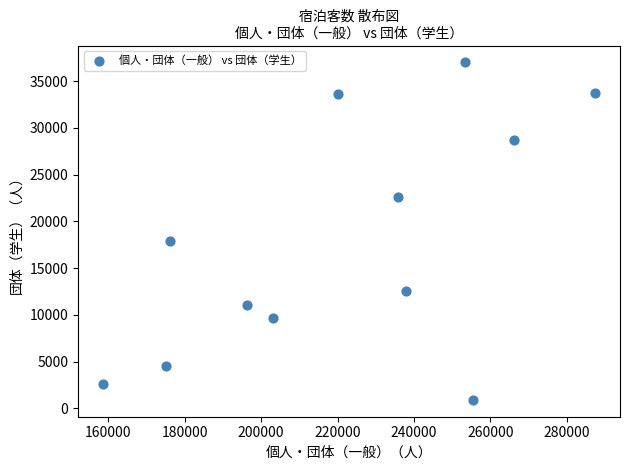

What is the range of X values (max minus min)?

129000